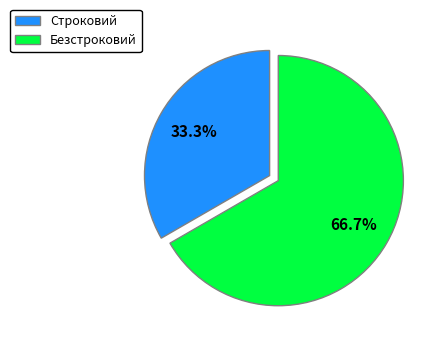

Which slice is the largest?

Безстроковий